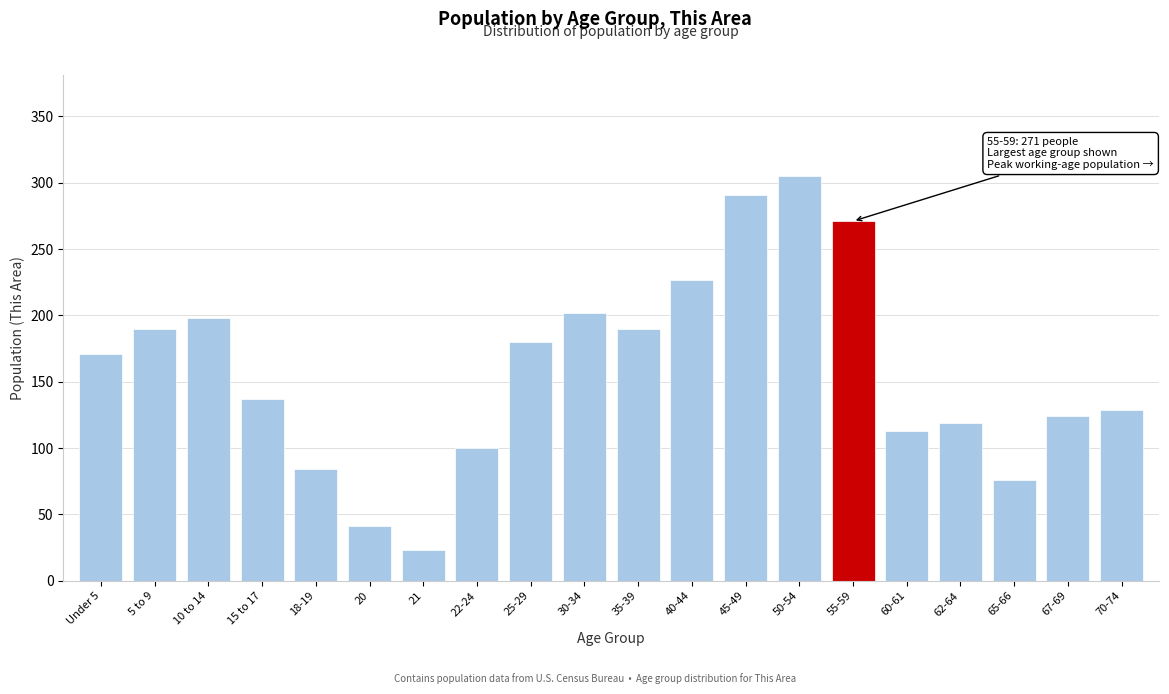

Reading left to right, transcribe all the data shown in this chart.

Under 5=171	5 to 9=190	10 to 14=198	15 to 17=137	18-19=84	20=41	21=23	22-24=100	25-29=180	30-34=202	35-39=190	40-44=227	45-49=291	50-54=305	55-59=271	60-61=113	62-64=119	65-66=76	67-69=124	70-74=129